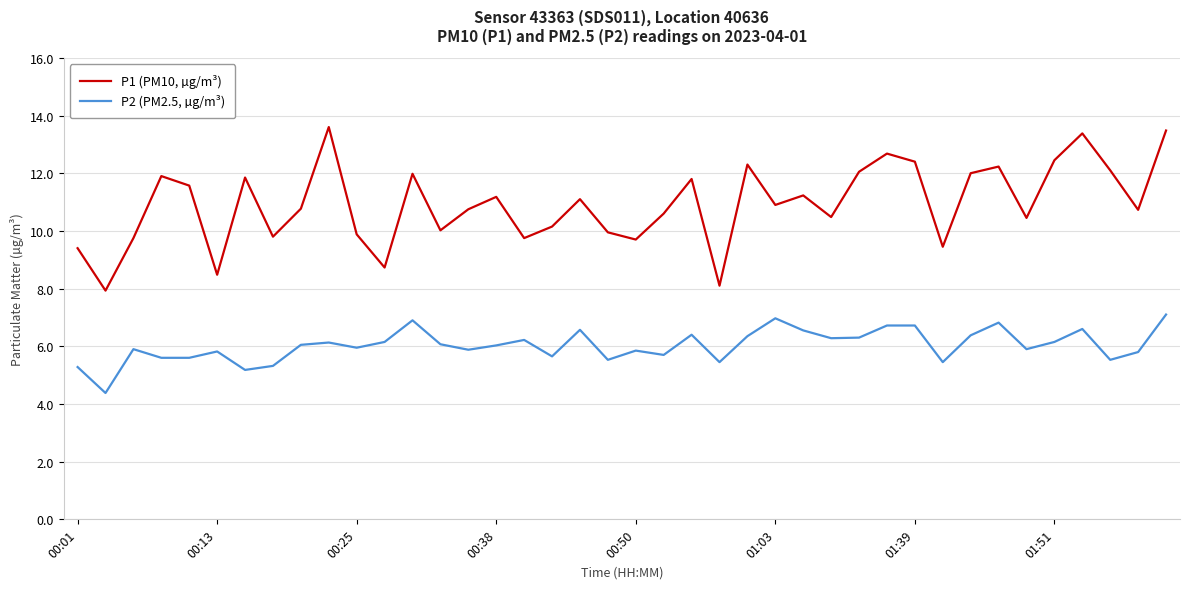

Rank the series by their average value, from lowest to highest.

P2 (PM2.5, µg/m³), P1 (PM10, µg/m³)